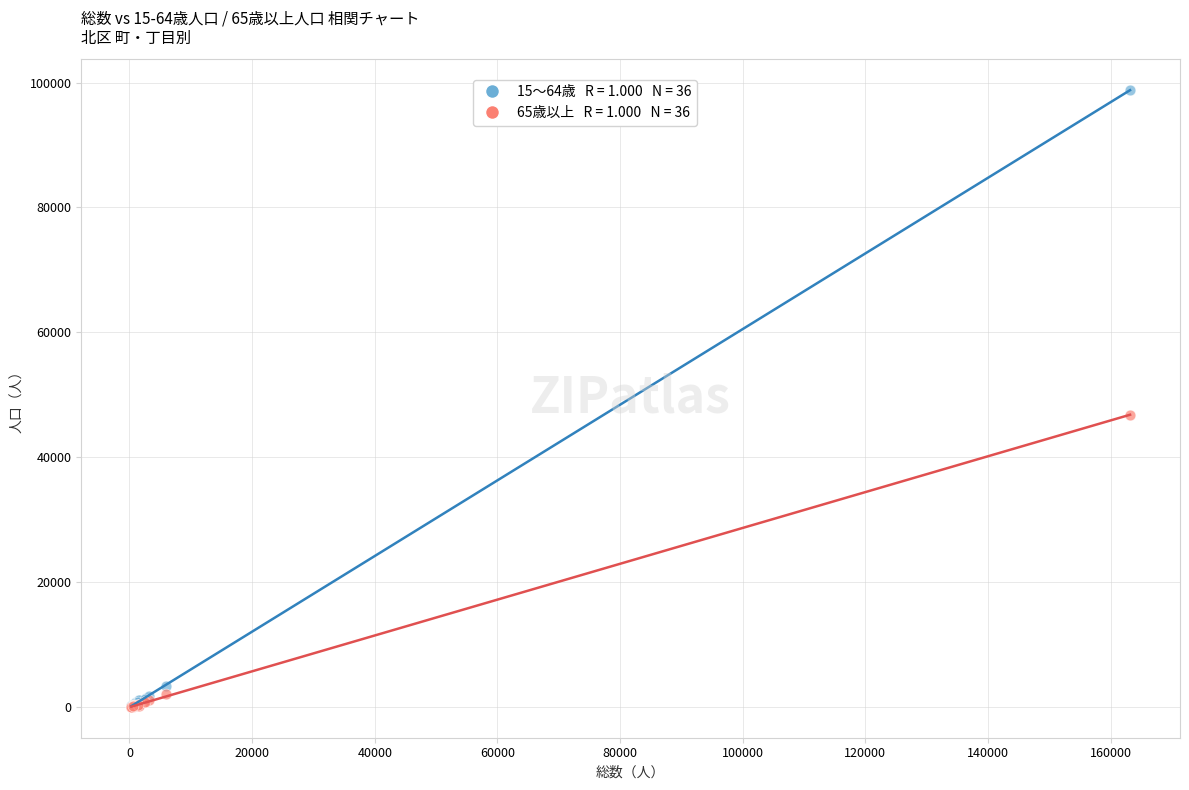

Across all series, what Y value is closest to 49428?

46812